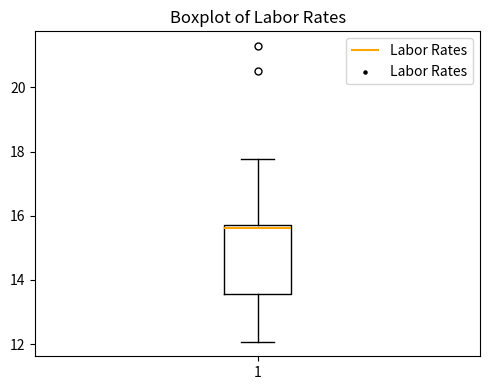

Where does the upper whisker of the box at x = 1 end on the y-axis? The values are not printed on the chart, so give them approximately, as read against the axis.

17.8